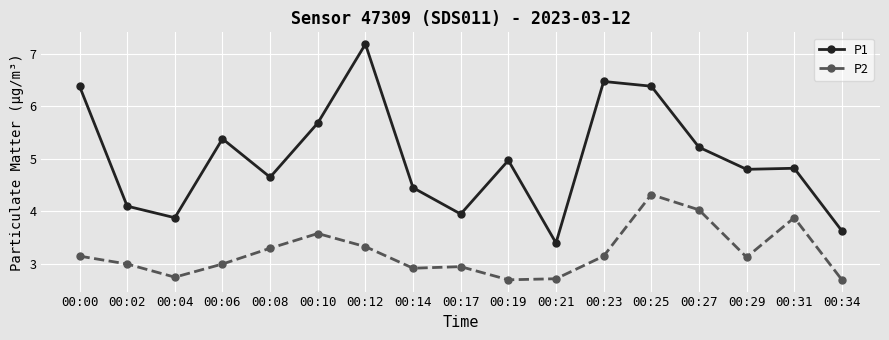

In P2, how many points are higher than both neighbors (excluding endpoints)?

4